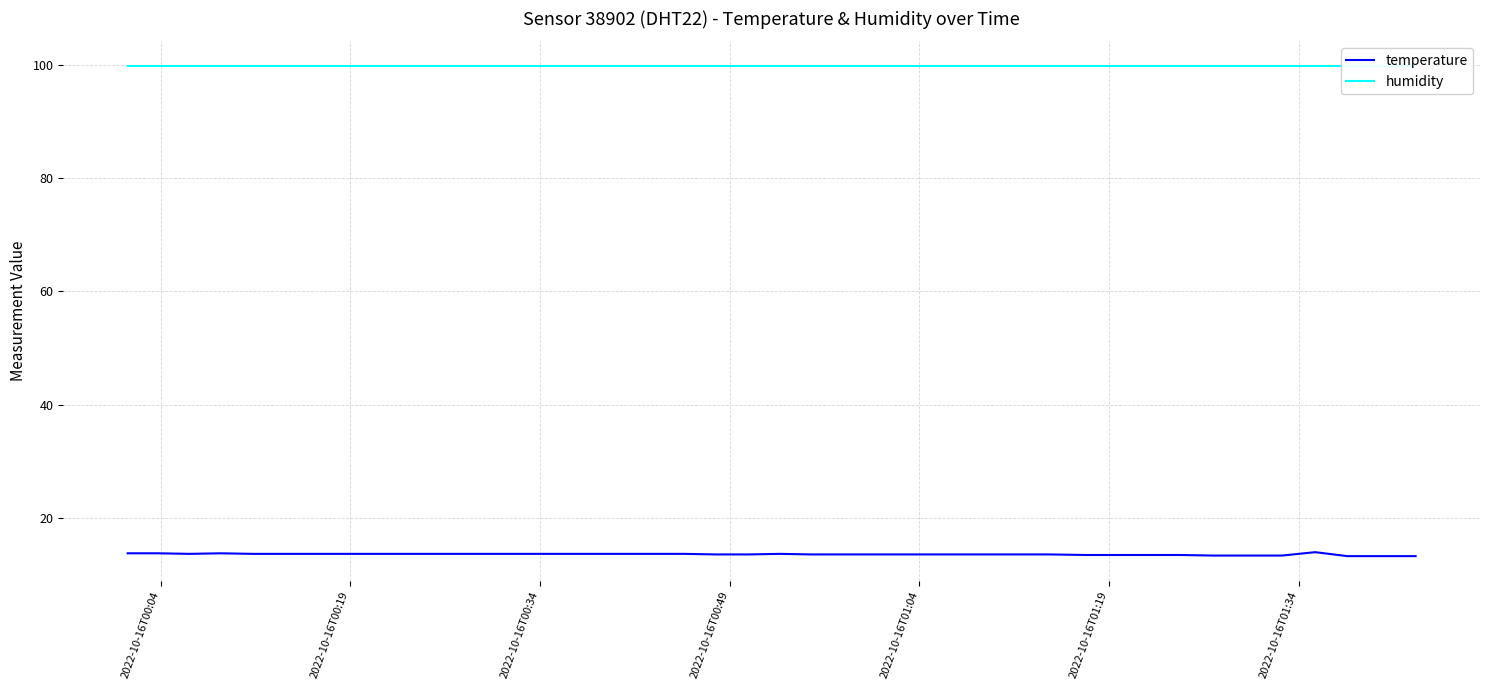

What is the maximum value for temperature?

13.9